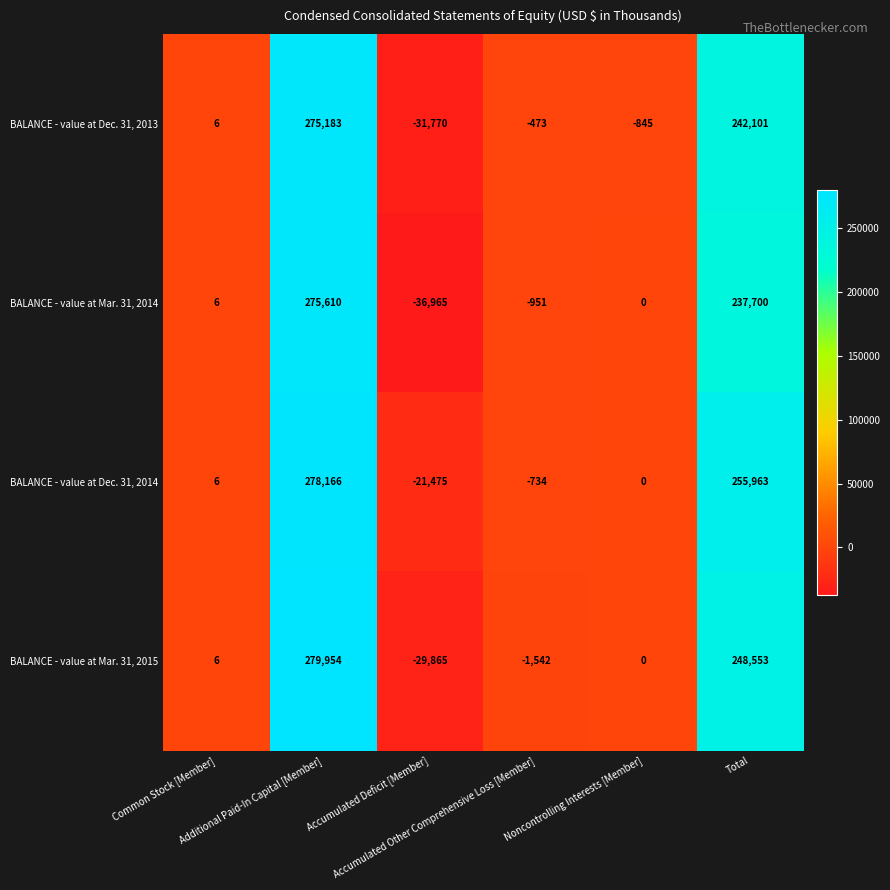

What is the total value across all series at Common Stock [Member]?

24